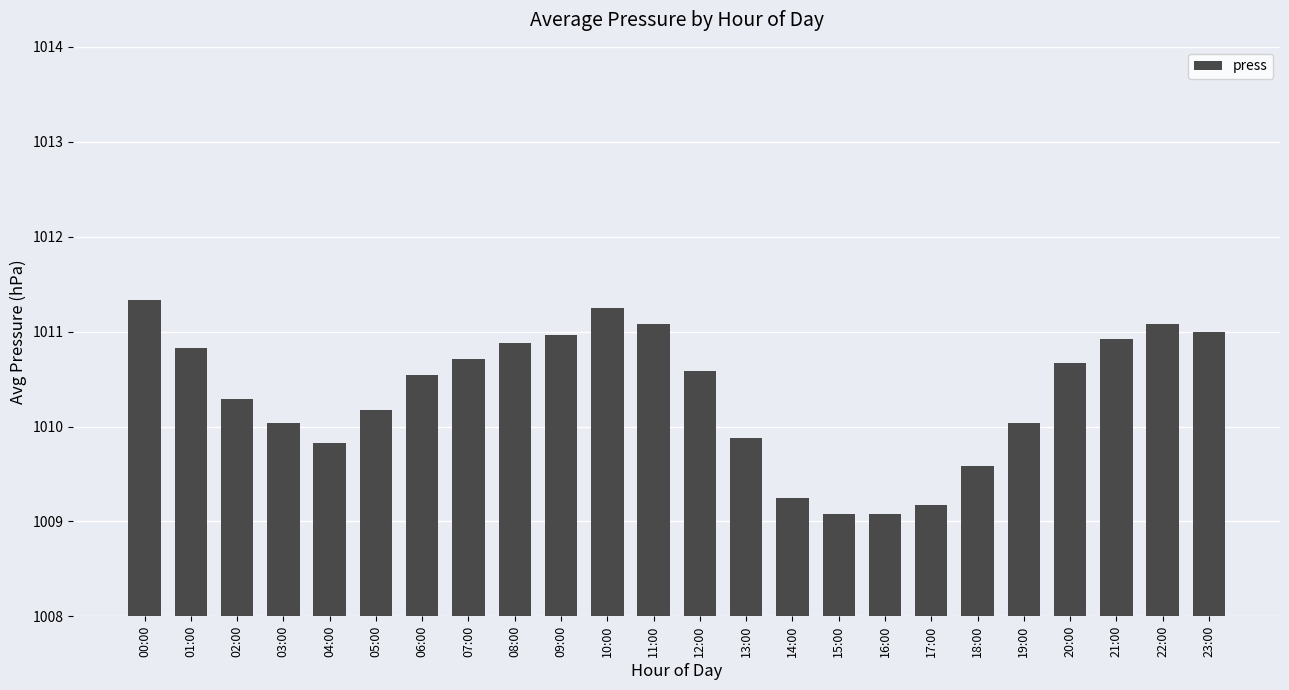

What is the maximum value shown in the chart?

1011.3